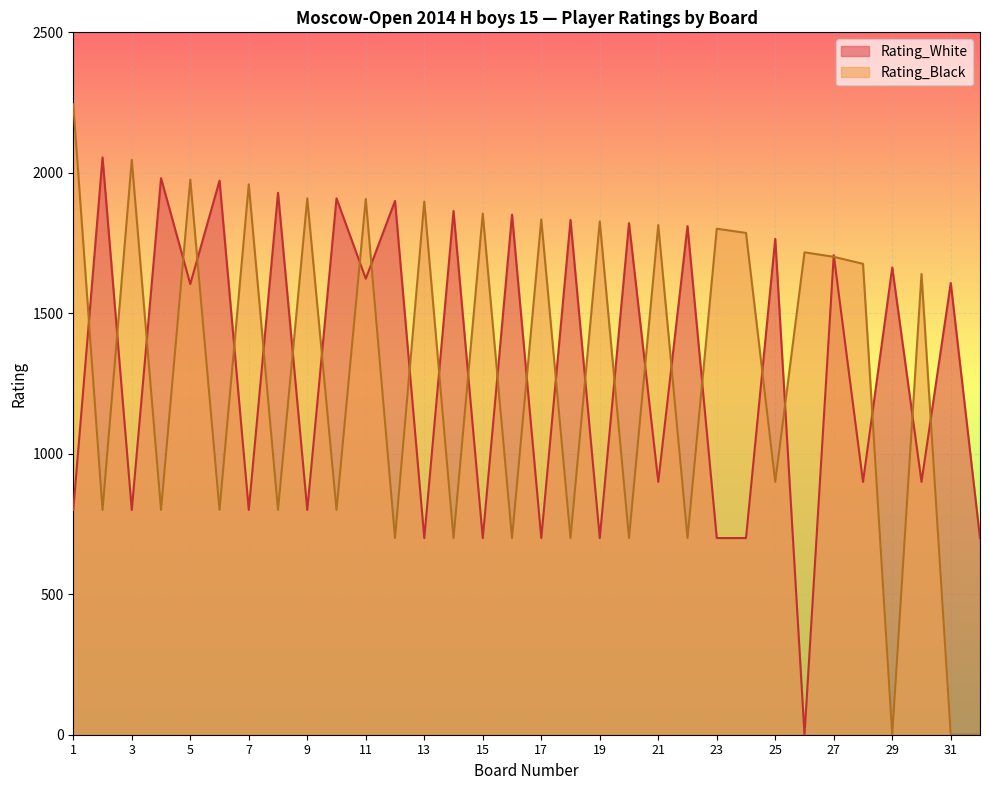

Where is the first local maximum for Rating_White?

2